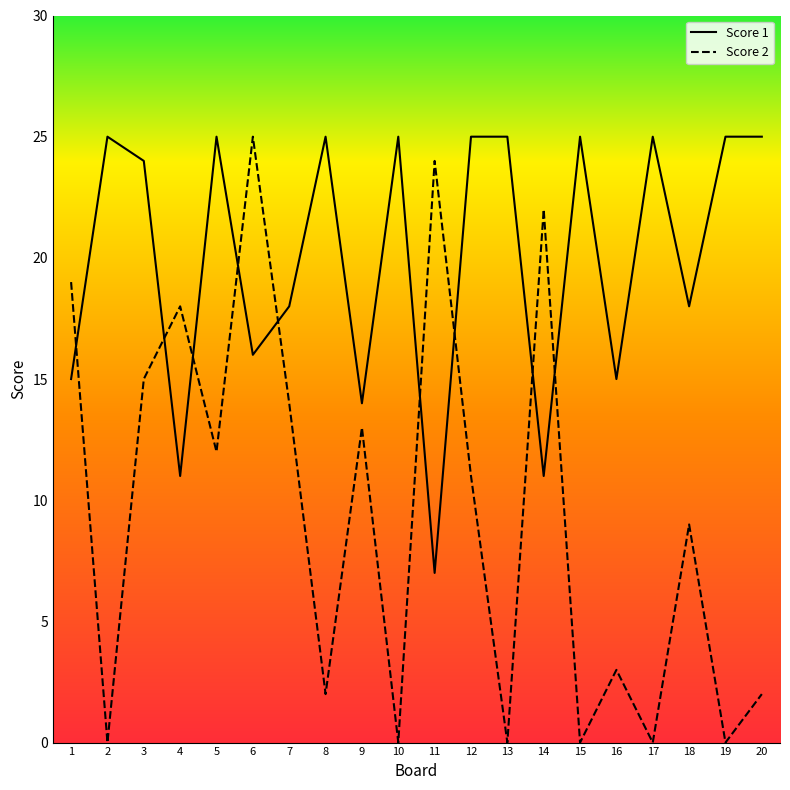

True or false: Score 2 has a value of 21 at 7.

False